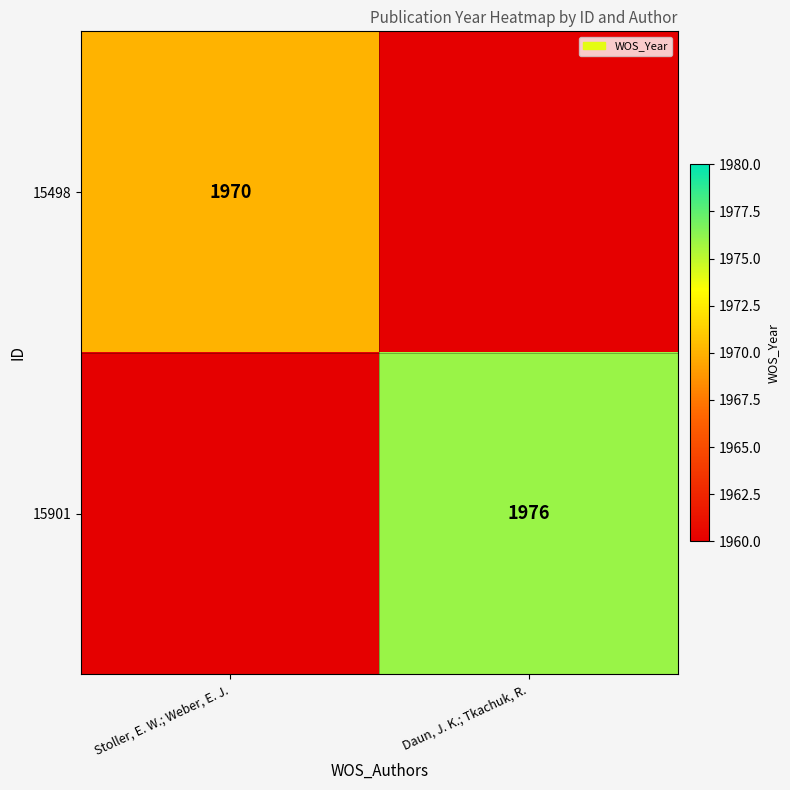

At Stoller, E. W.; Weber, E. J., list the series in order from largest to smallest.

15498, 15901